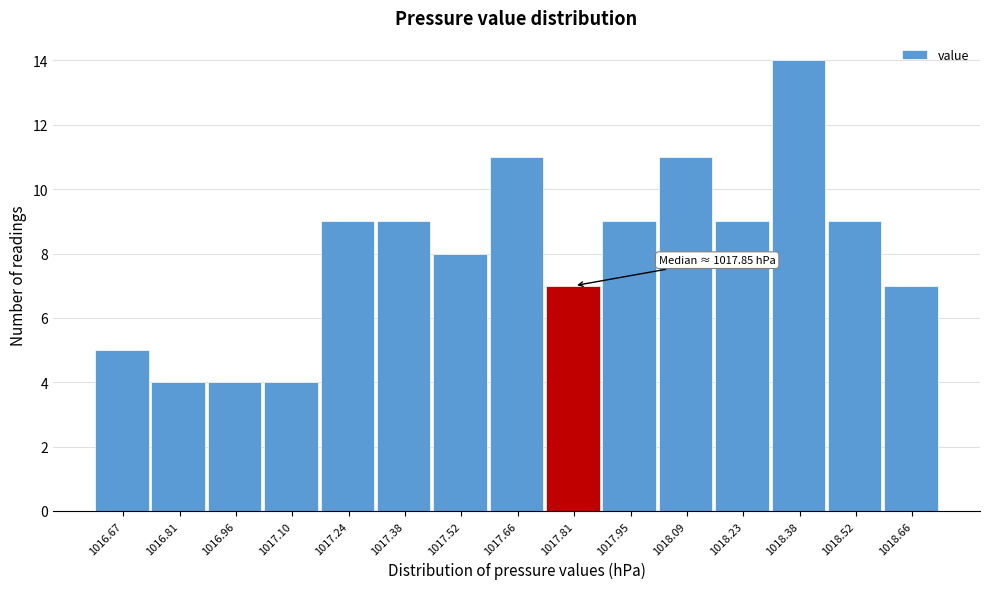

Which range on the x-axis has the tallest bar?

1018.304 to 1018.446